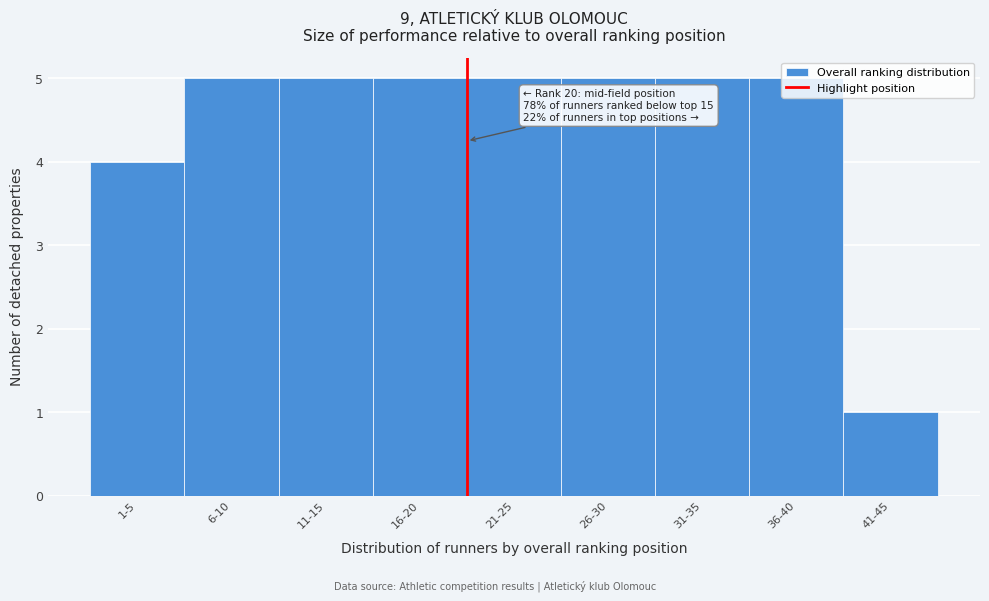

What is the difference between the second highest and minimum values?

4